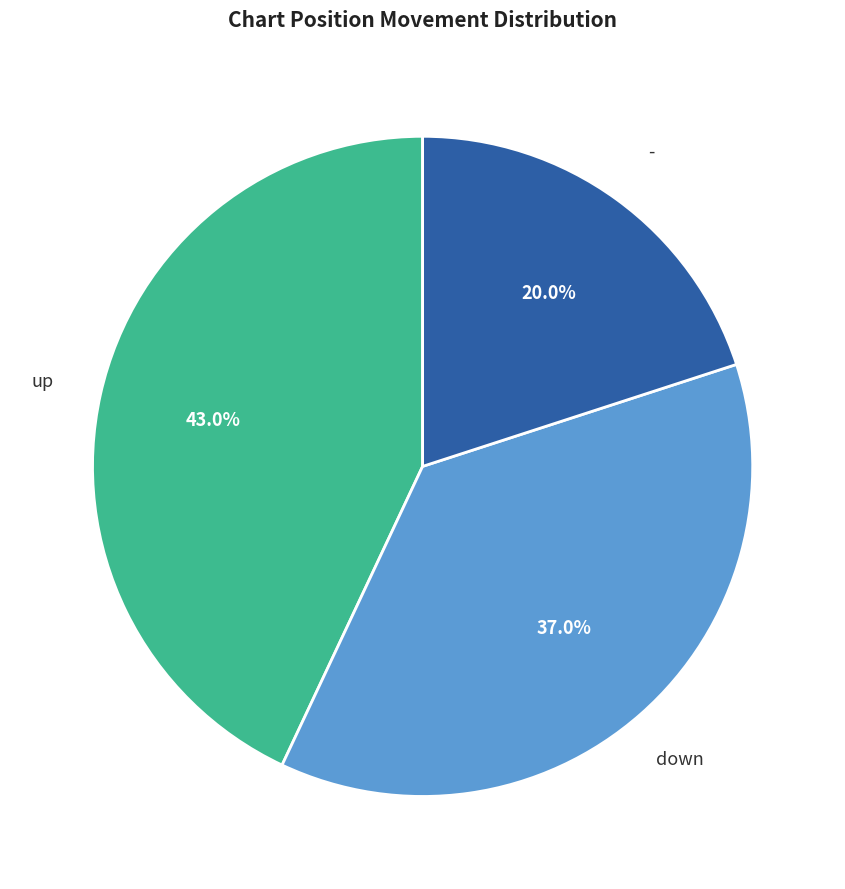

Which category has the smallest portion of the pie?

-